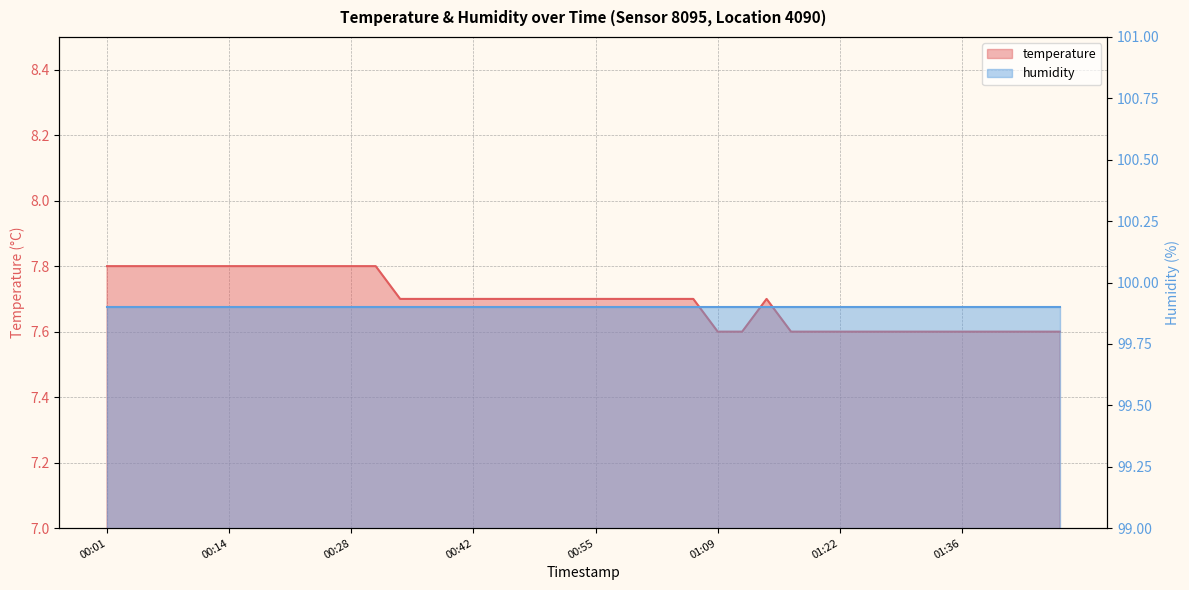

Reading left to right, what are all the values shown in this chart?

00:01=7.8	00:04=7.8	00:06=7.8	00:09=7.8	00:12=7.8	00:14=7.8	00:17=7.8	00:20=7.8	00:23=7.8	00:25=7.8	00:28=7.8	00:31=7.8	00:34=7.7	00:36=7.7	00:39=7.7	00:42=7.7	00:44=7.7	00:47=7.7	00:50=7.7	00:53=7.7	00:55=7.7	00:58=7.7	01:01=7.7	01:03=7.7	01:06=7.7	01:09=7.6	01:12=7.6	01:14=7.7	01:17=7.6	01:20=7.6	01:22=7.6	01:25=7.6	01:28=7.6	01:30=7.6	01:33=7.6	01:36=7.6	01:39=7.6	01:41=7.6	01:44=7.6	01:47=7.6